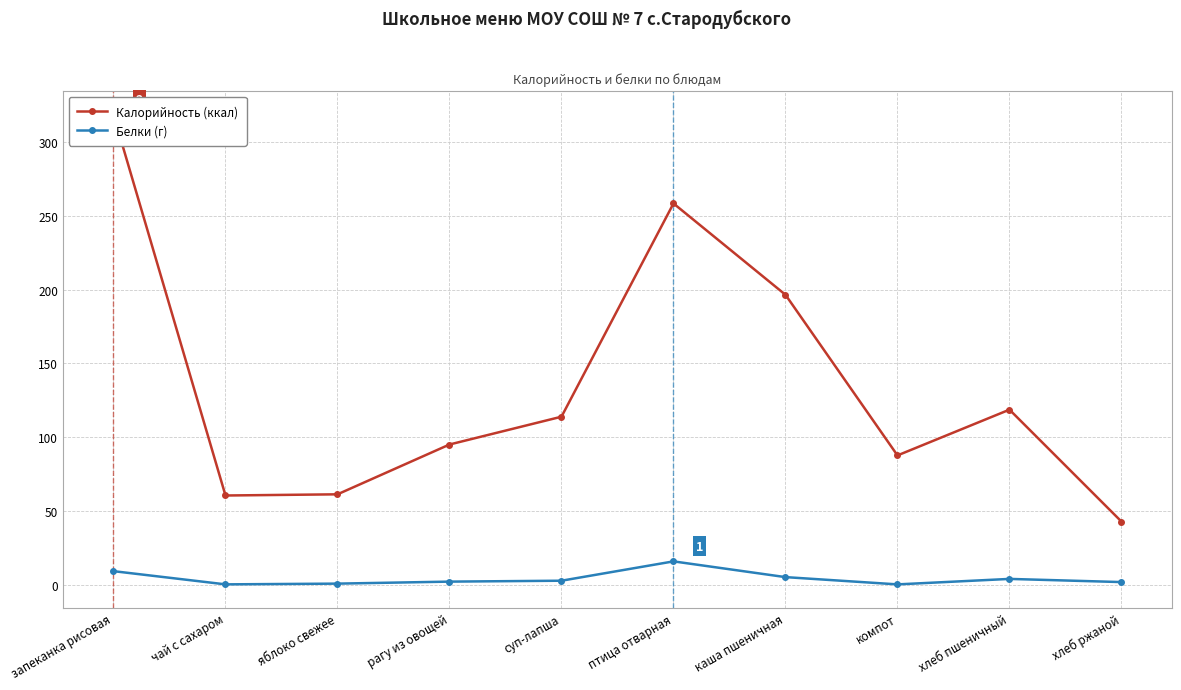

Rank the series at яблоко свежее from lowest to highest value.

Белки (г), Калорийность (ккал)